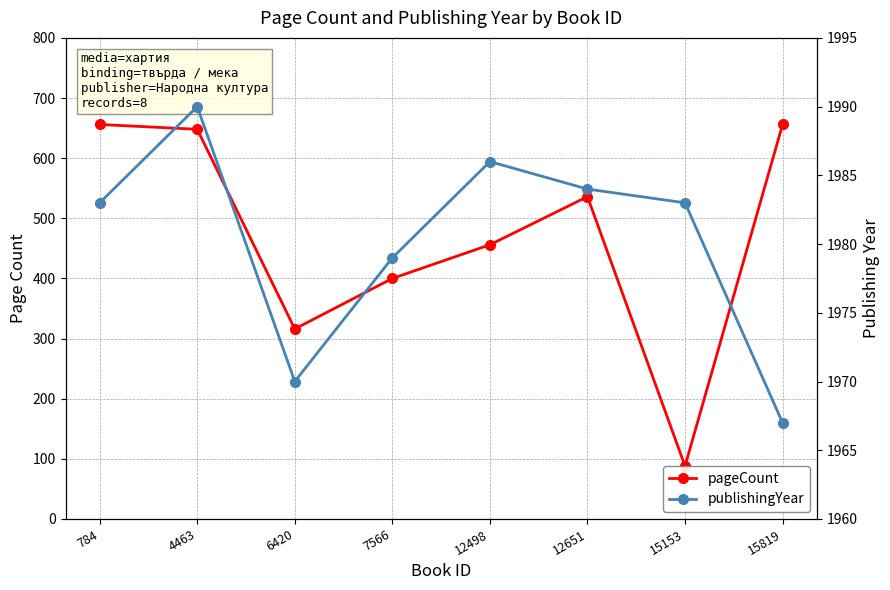

Where is the first local maximum for publishingYear?

4463